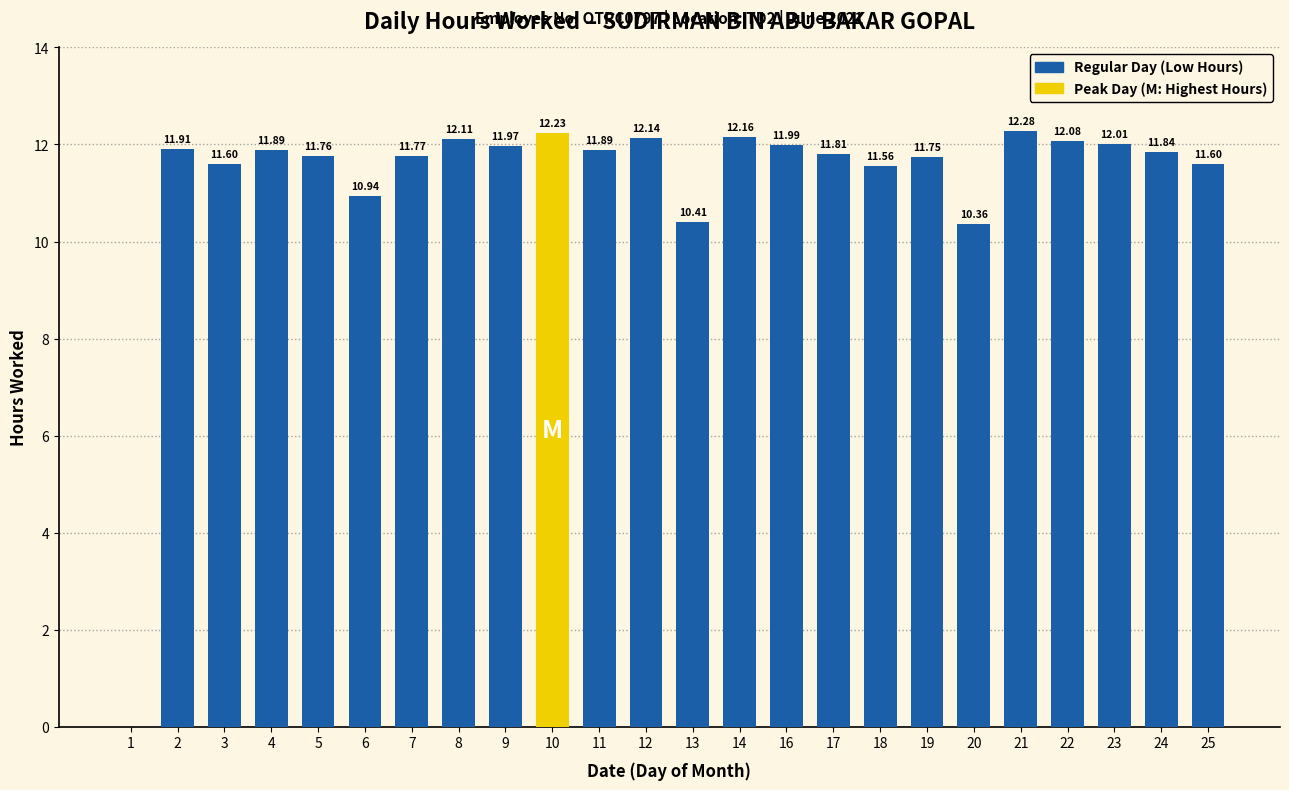

Reading left to right, transcribe all the data shown in this chart.

1=0.0	2=11.9	3=11.6	4=11.9	5=11.8	6=10.9	7=11.8	8=12.1	9=12.0	10=12.2	11=11.9	12=12.1	13=10.4	14=12.2	16=12.0	17=11.8	18=11.6	19=11.8	20=10.4	21=12.3	22=12.1	23=12.0	24=11.8	25=11.6